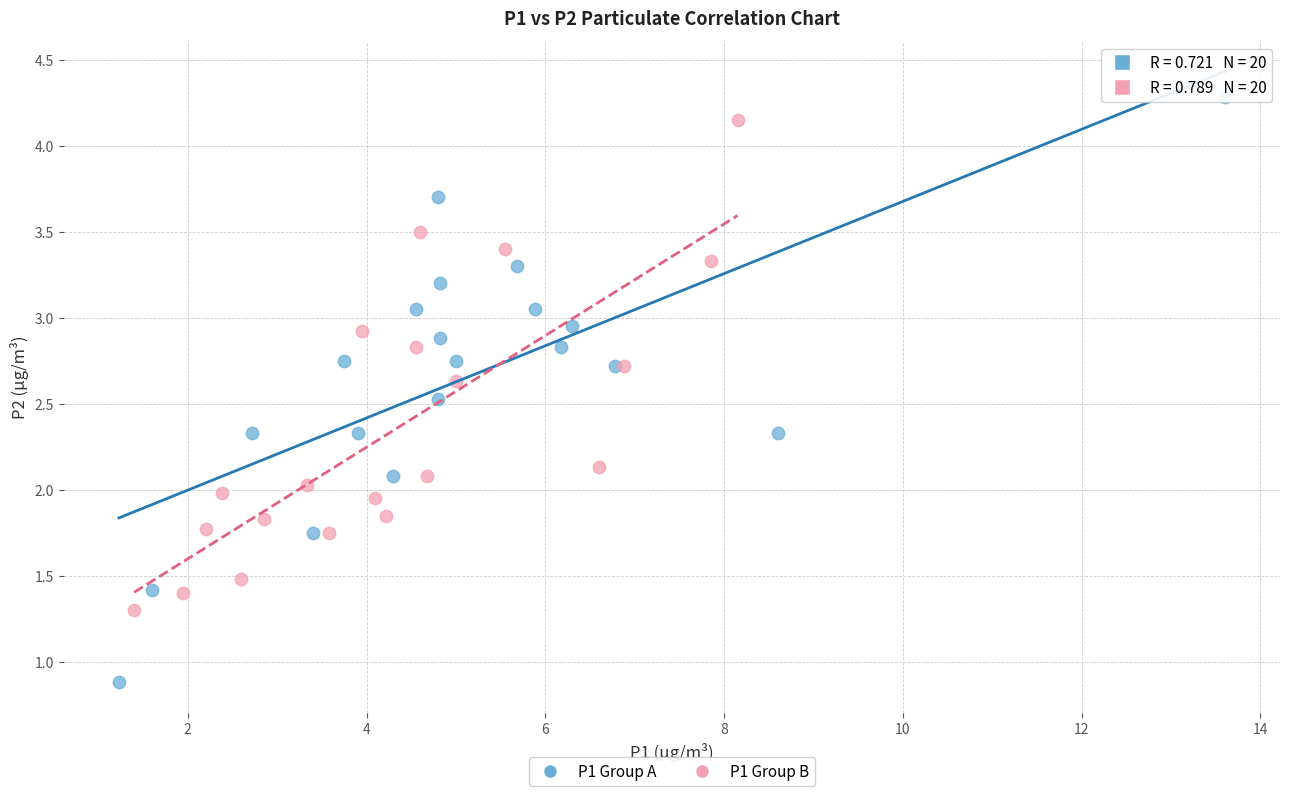

Which series contains the lowest Y value?

P1 Group A